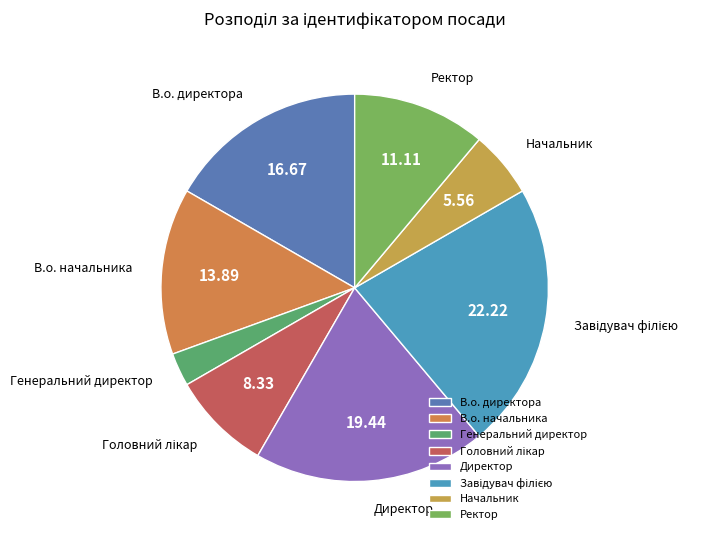

Which has a higher value, Генеральний директор or Начальник?

Начальник